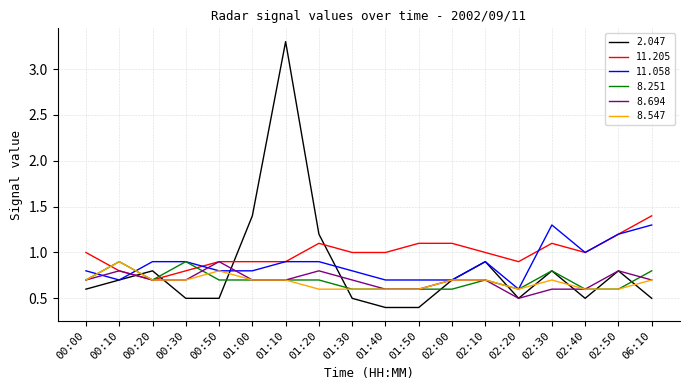

What are all the series names shown in the legend?

2.047, 11.205, 11.058, 8.251, 8.694, 8.547